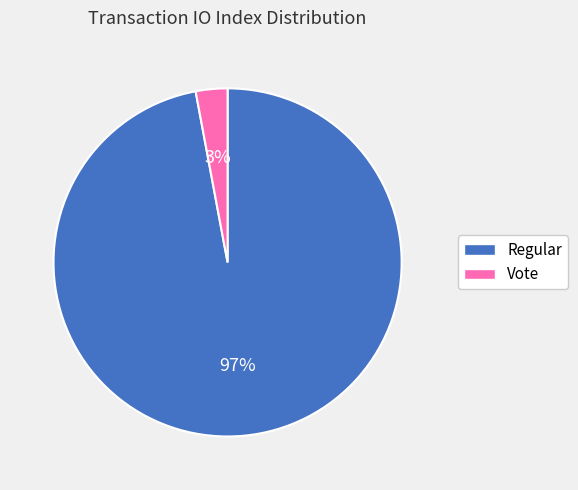

To the nearest percent, what is the difference between the largest and smallest slice percentages?

94%